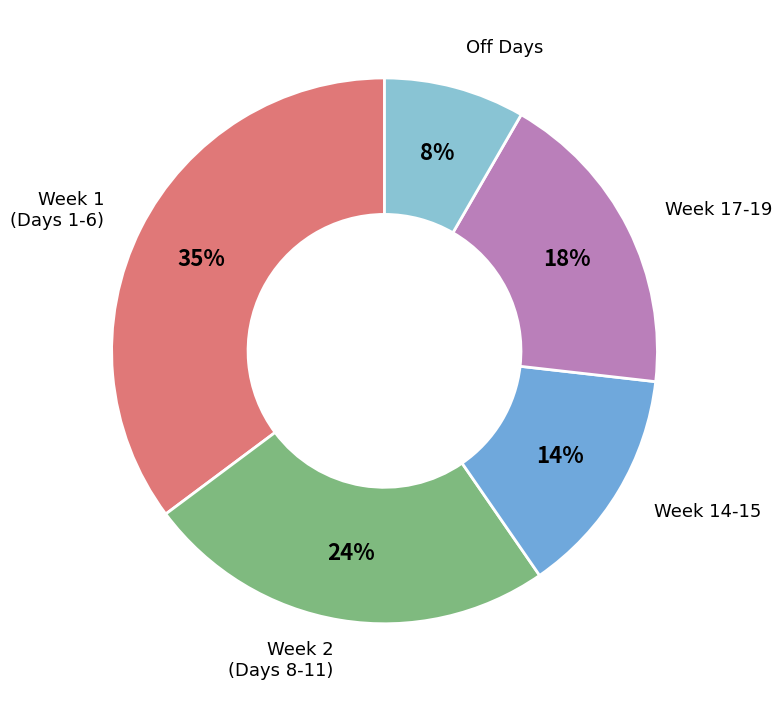

How many segments does this pie chart have?

5